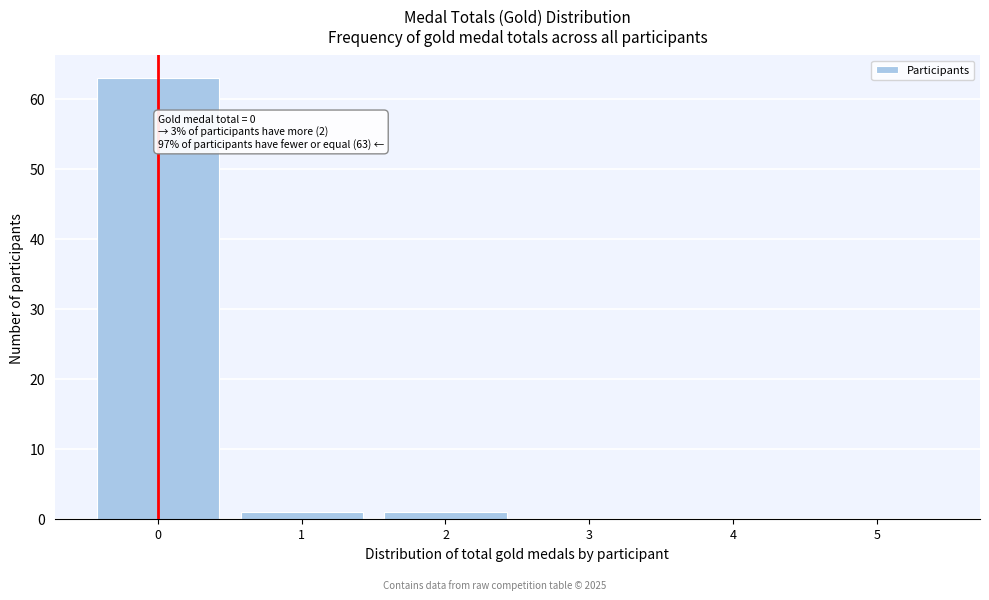

Over which range of the x-axis is the bar tallest?

-0.5 to 0.5